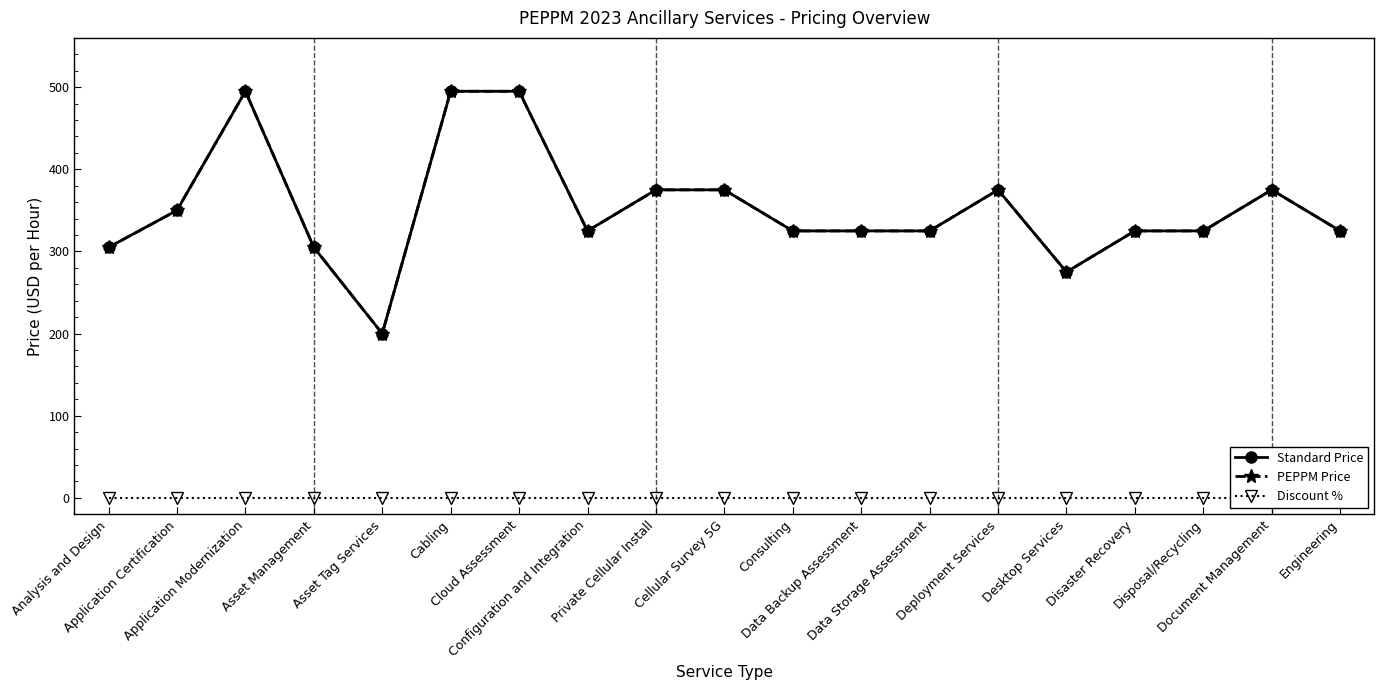

True or false: Discount % and PEPPM Price intersect in this chart.

False